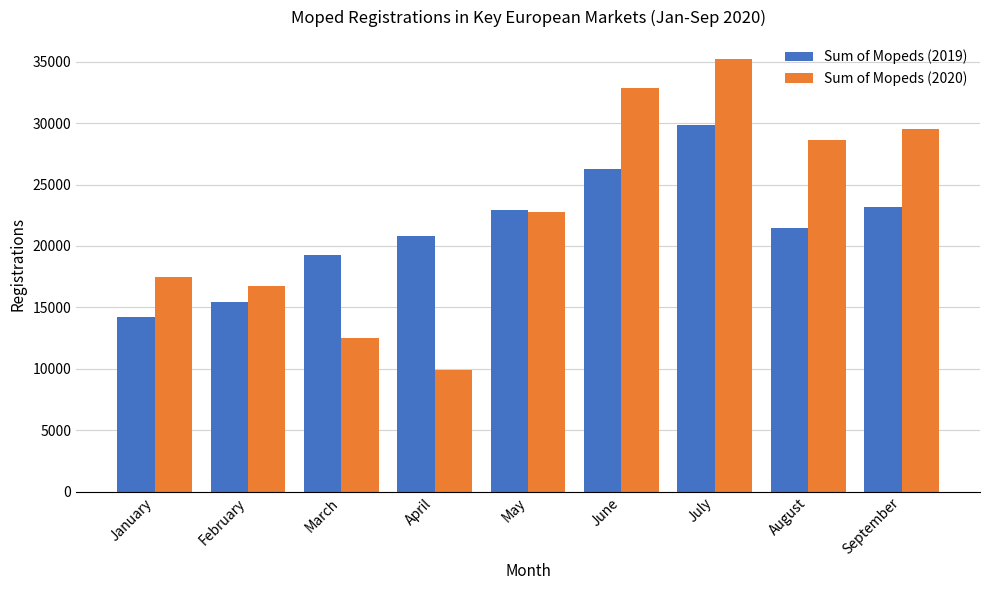

Reading left to right, extract all data points from this chart.

Sum of Mopeds (2019): January=14235	February=15411	March=19237	April=20813	May=22897	June=26257	July=29873	August=21480	September=23162
Sum of Mopeds (2020): January=17454	February=16733	March=12483	April=9865	May=22799	June=32901	July=35248	August=28647	September=29558